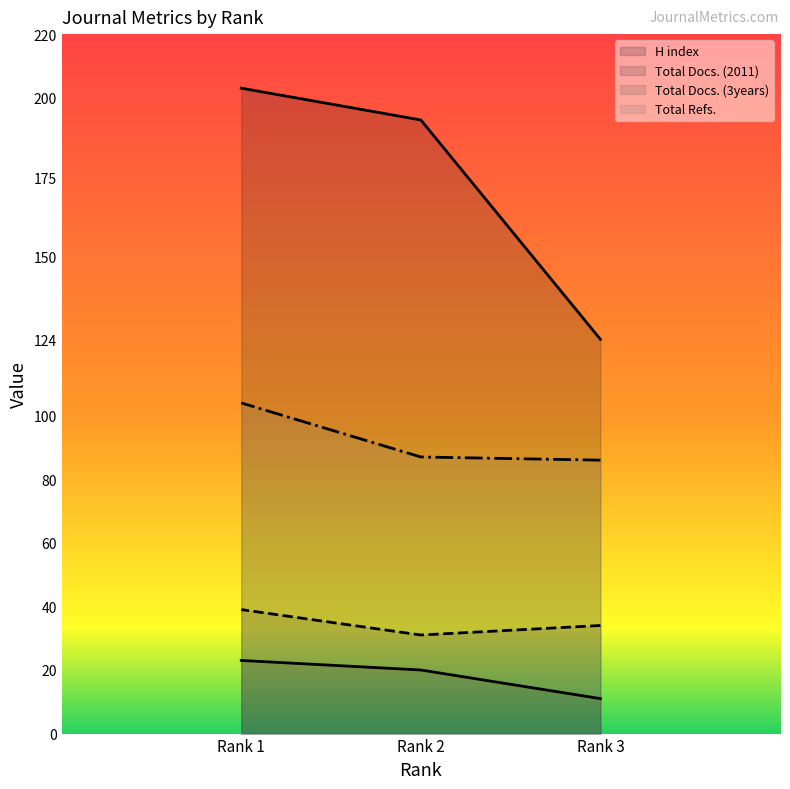

Count the number of data series in this chart.

4